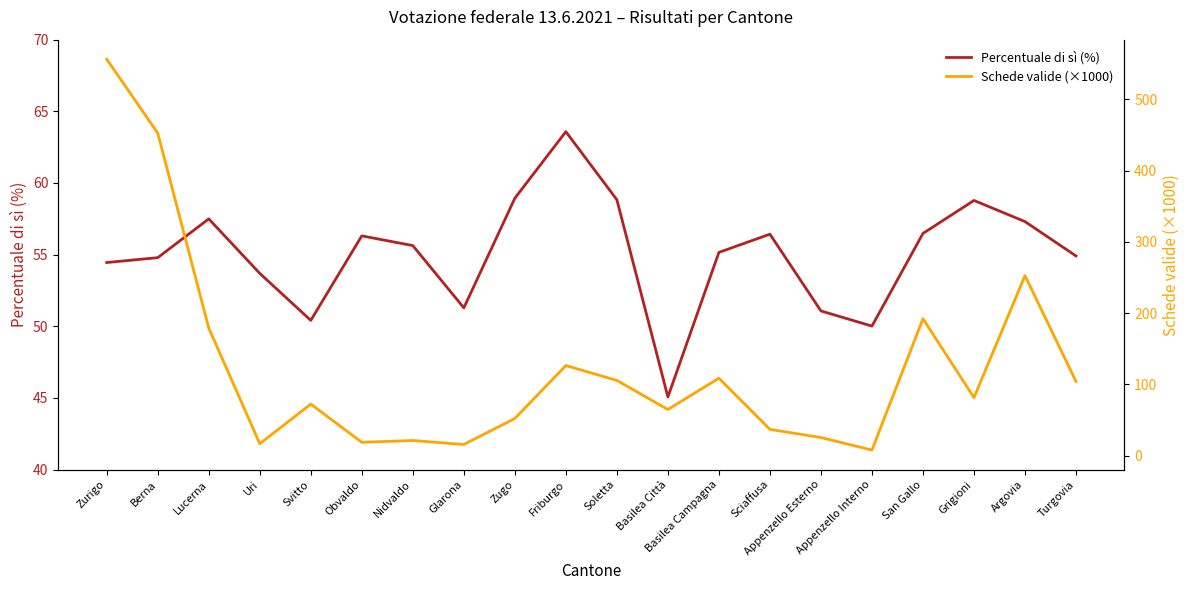

True or false: Schede valide (×1000) and Percentuale di sì (%) cross at least once.

True